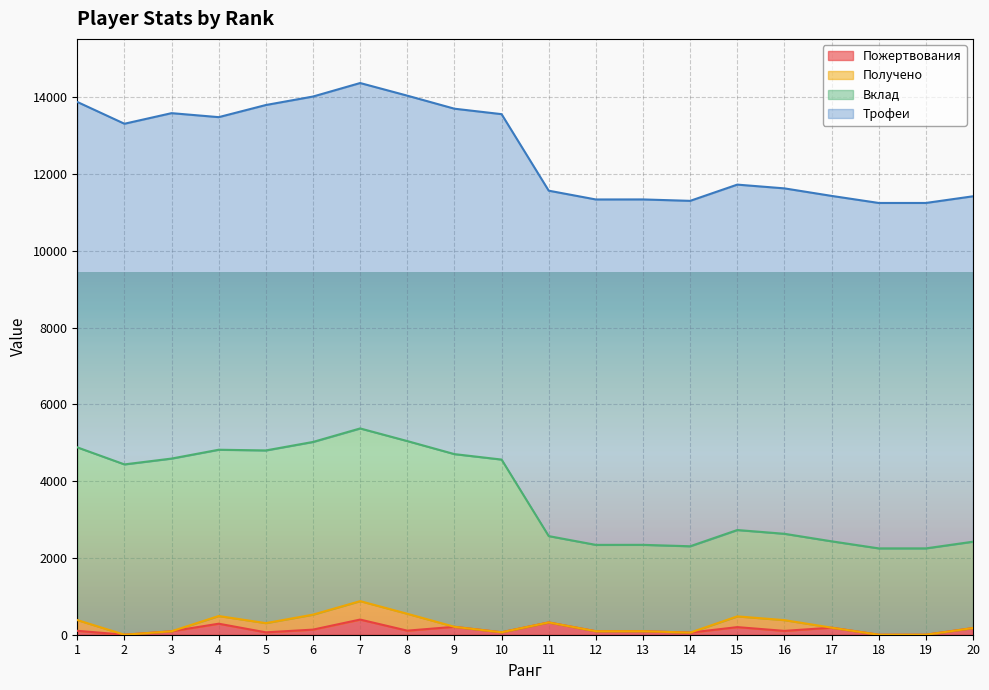

True or false: Пожертвования and Вклад intersect in this chart.

False